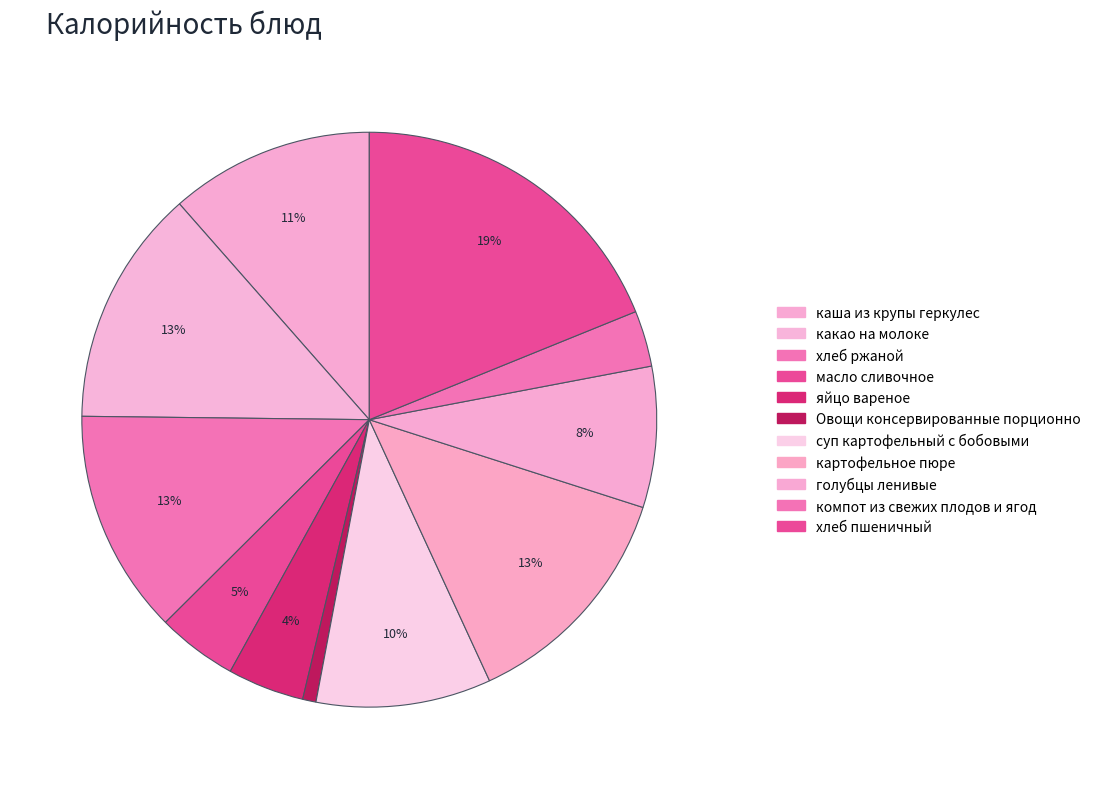

Count the number of slices in the pie.

11